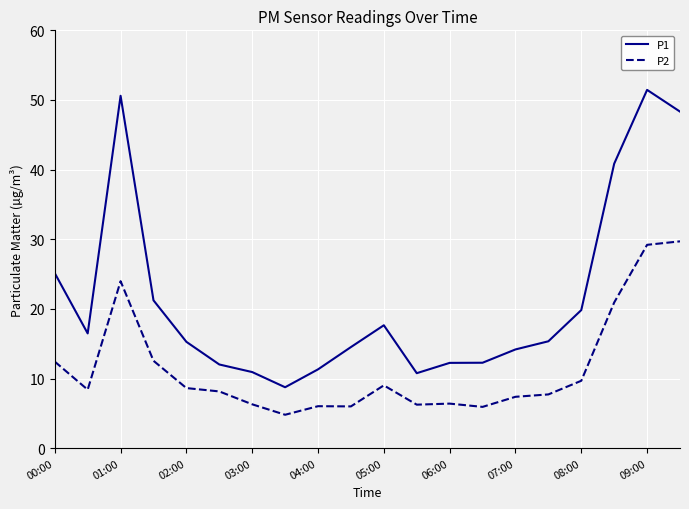

In P1, how many points are lower than both neighbors (excluding endpoints)?

3